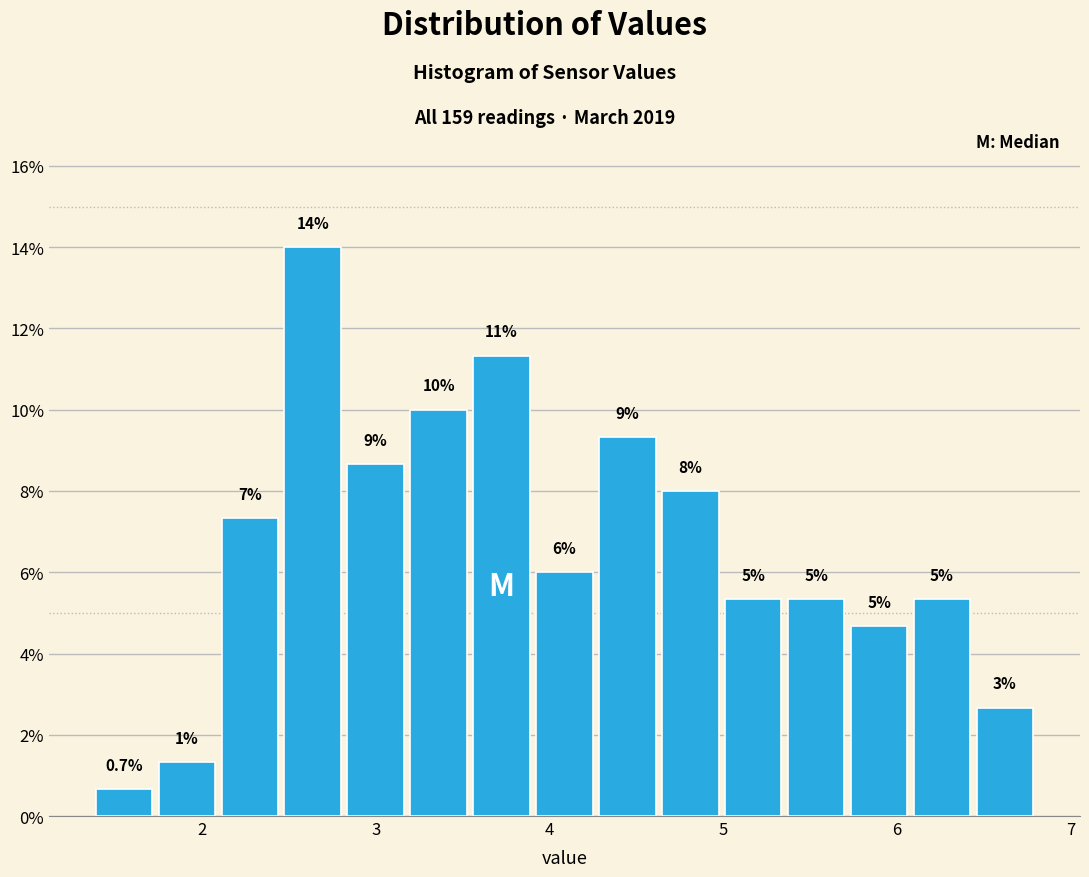

Around what value on the x-axis is the tallest bar? Give the approximate position of its centre, as read against the axis.

2.6